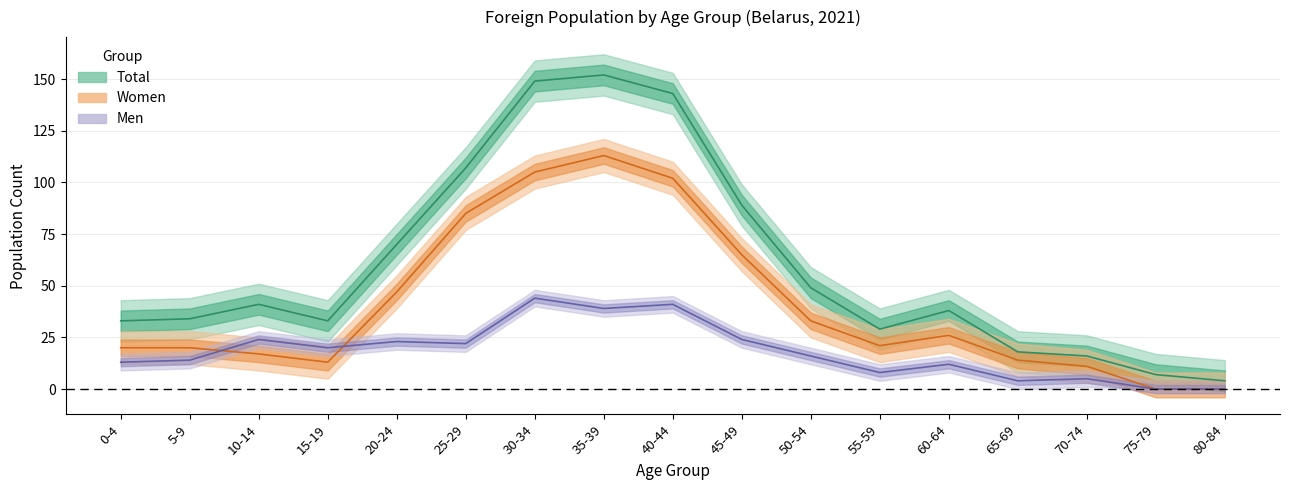

True or false: Women has a value of 85 at 25-29.

True